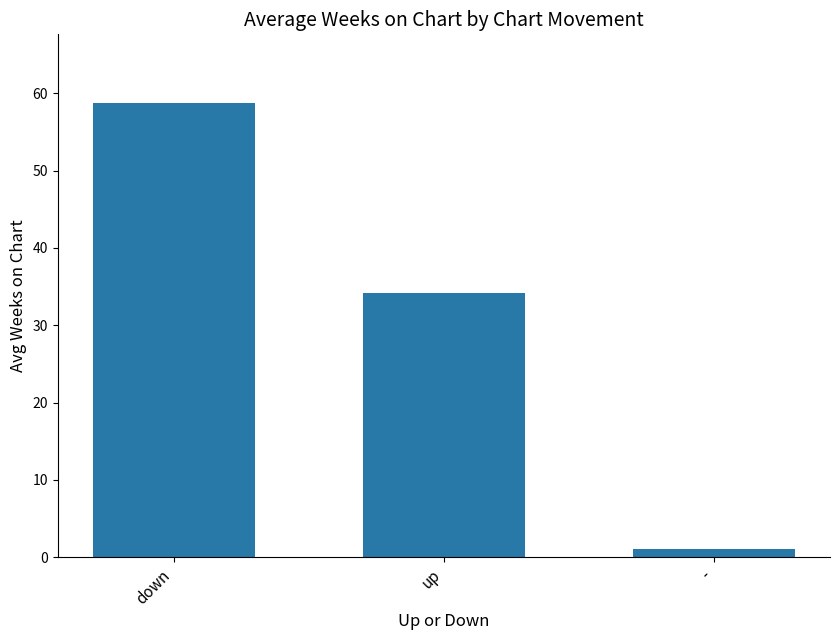

Reading right to left, what are all the values shown in this chart?

1.1	34.2	58.8